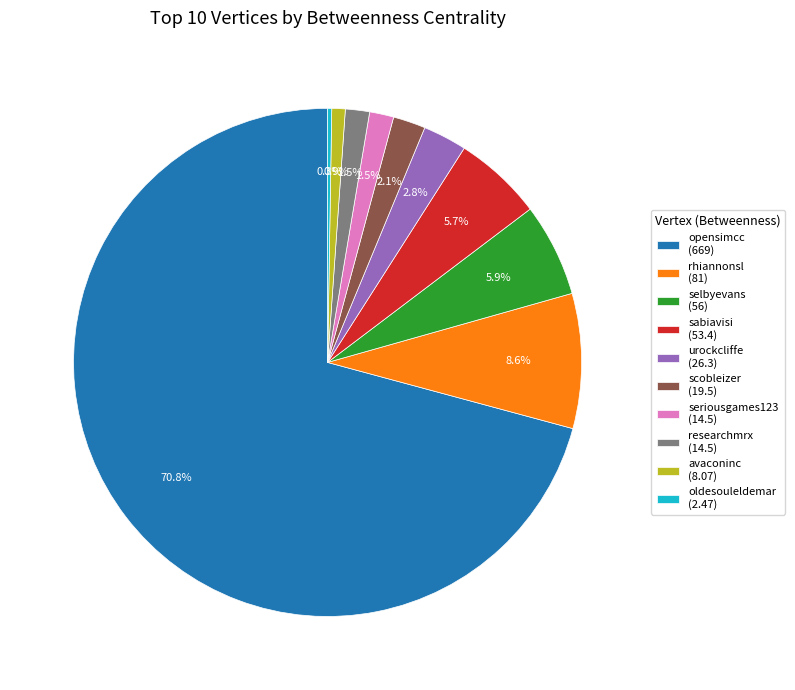

What portion of the pie excludes avaconinc (8.07)?

99.1%